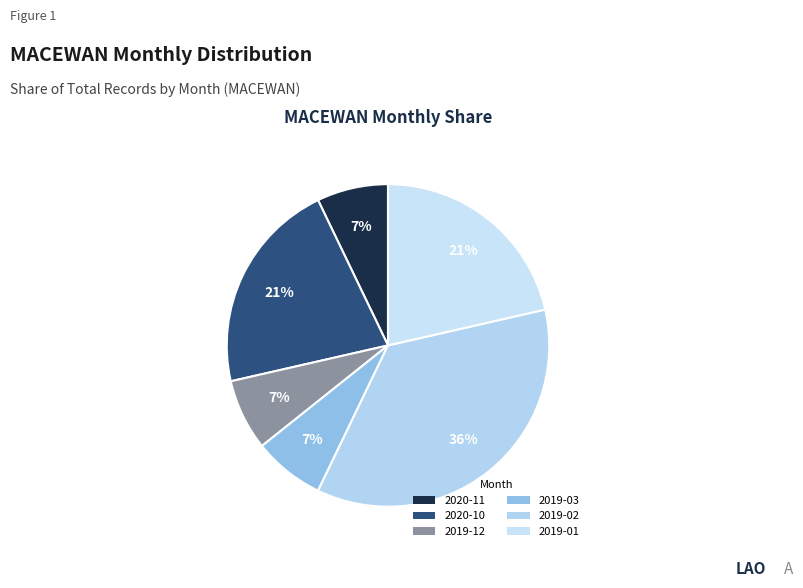

To the nearest percent, what is the average slice percentage?

17%